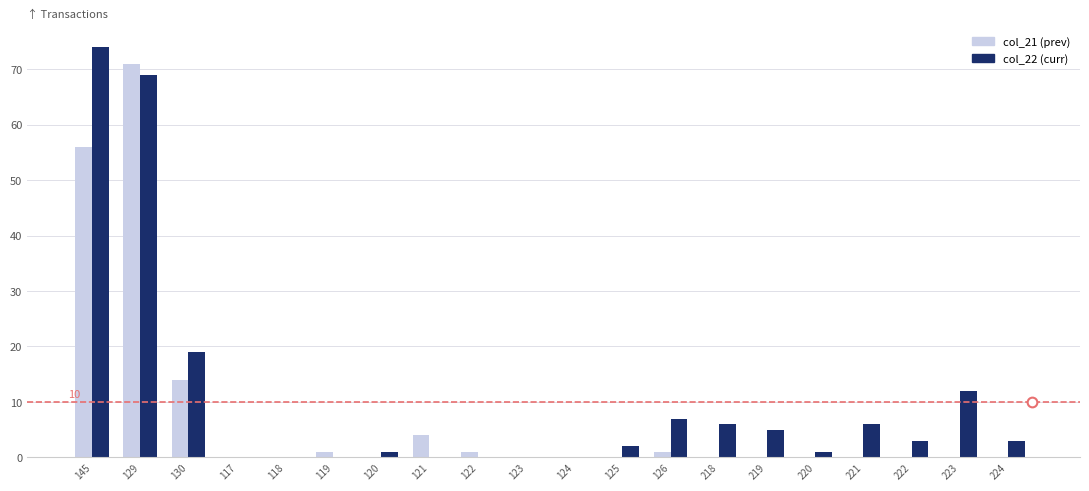

The col_21 (prev) series shows 0 at 220. True or false?

True